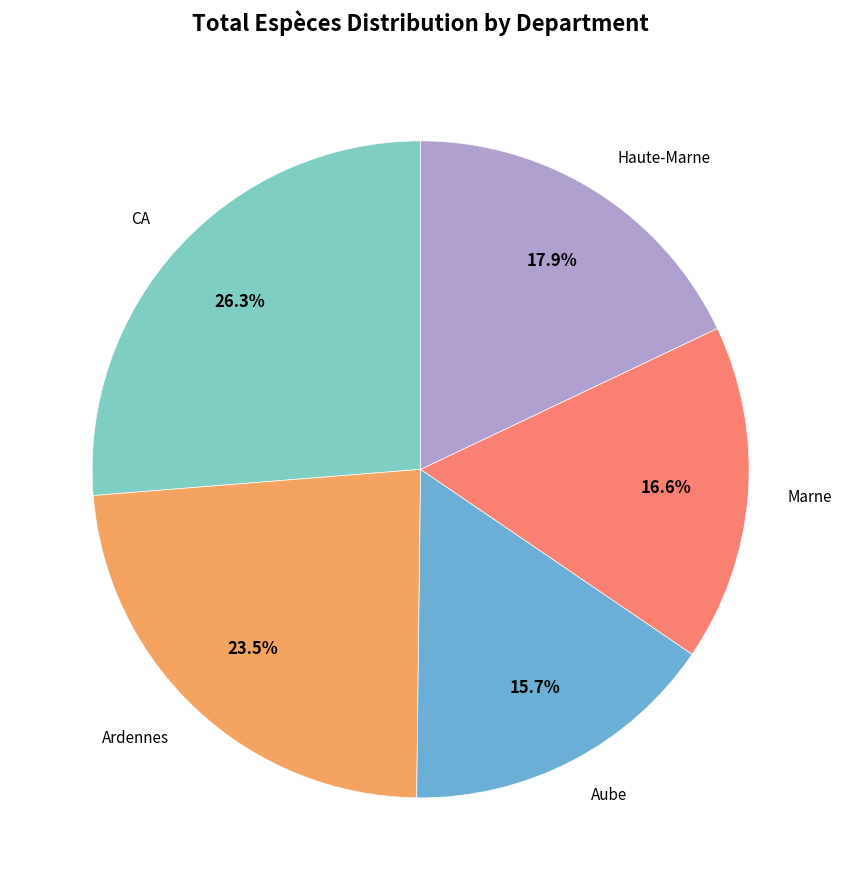

To the nearest percent, what is the difference between the largest and smallest slice percentages?

11%